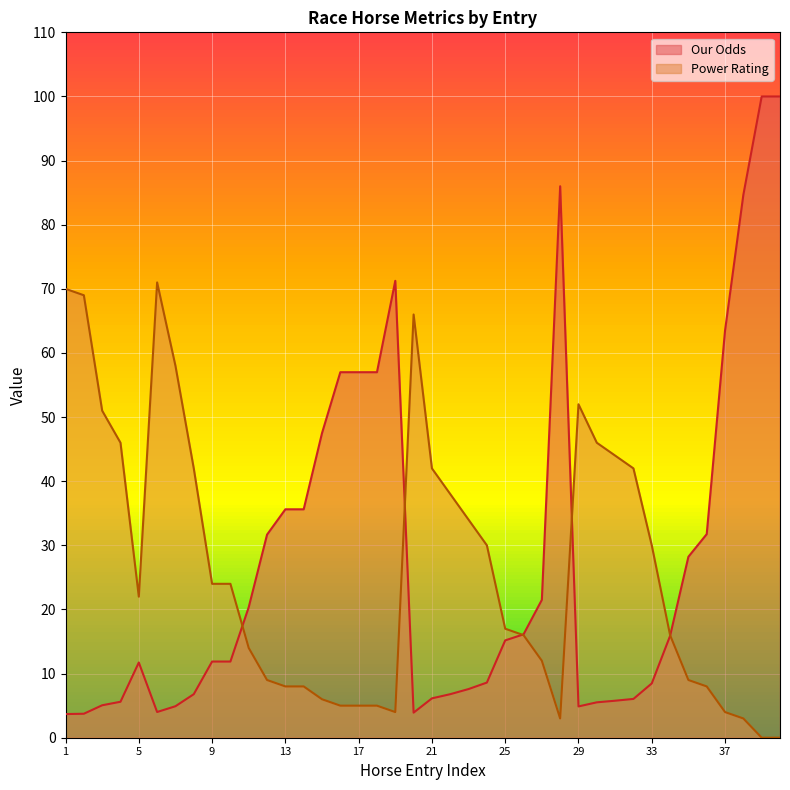

What is the average value of the Our Odds series?

27.7